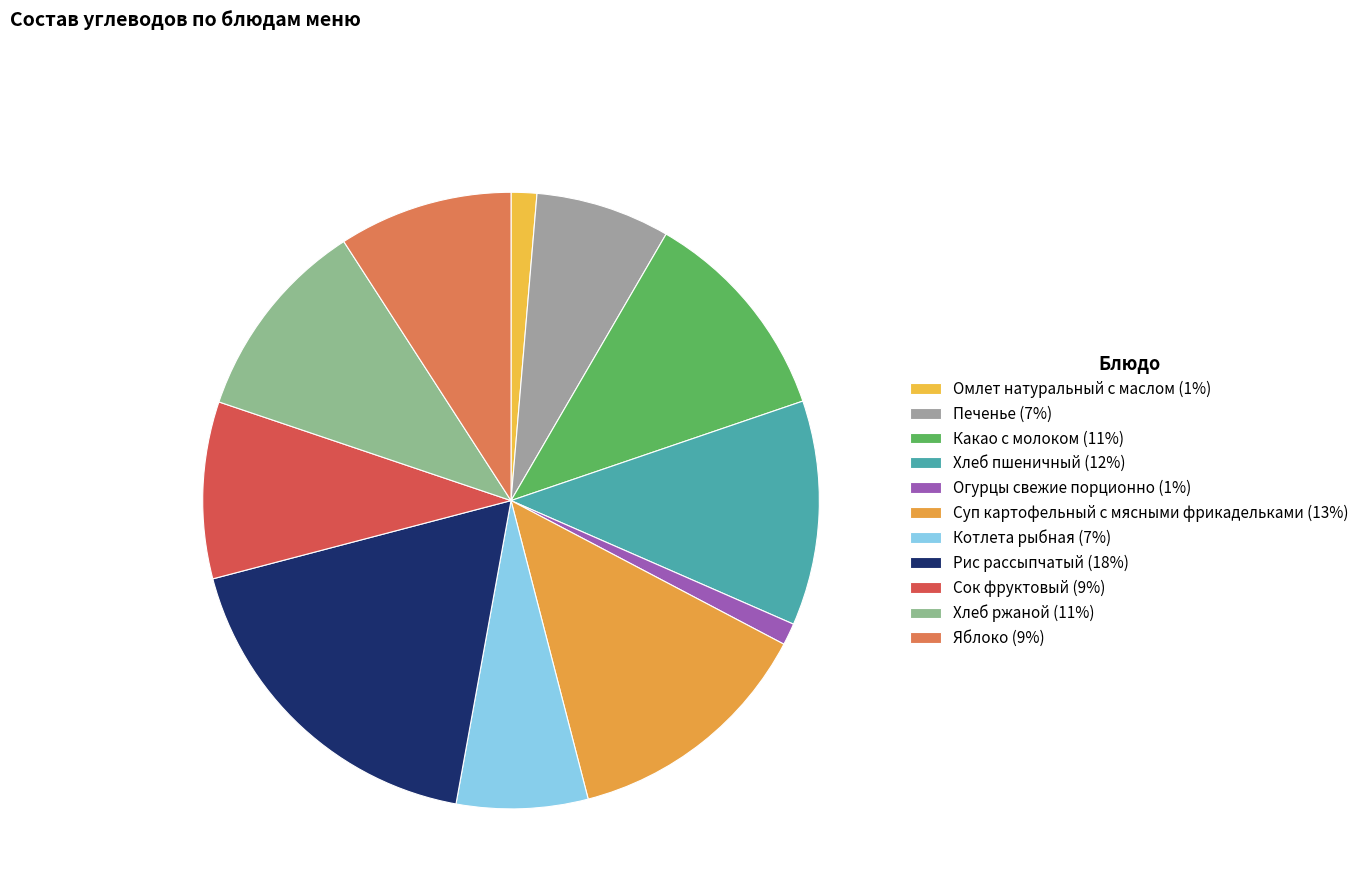

Which category has the biggest portion of the pie?

Рис рассыпчатый